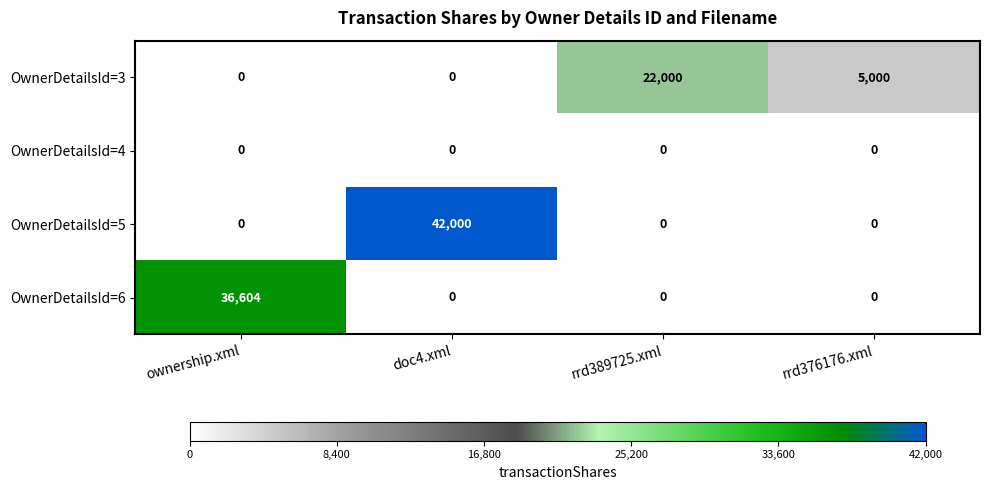

Between doc4.xml and rrd389725.xml, which series saw the biggest shift?

OwnerDetailsId=5